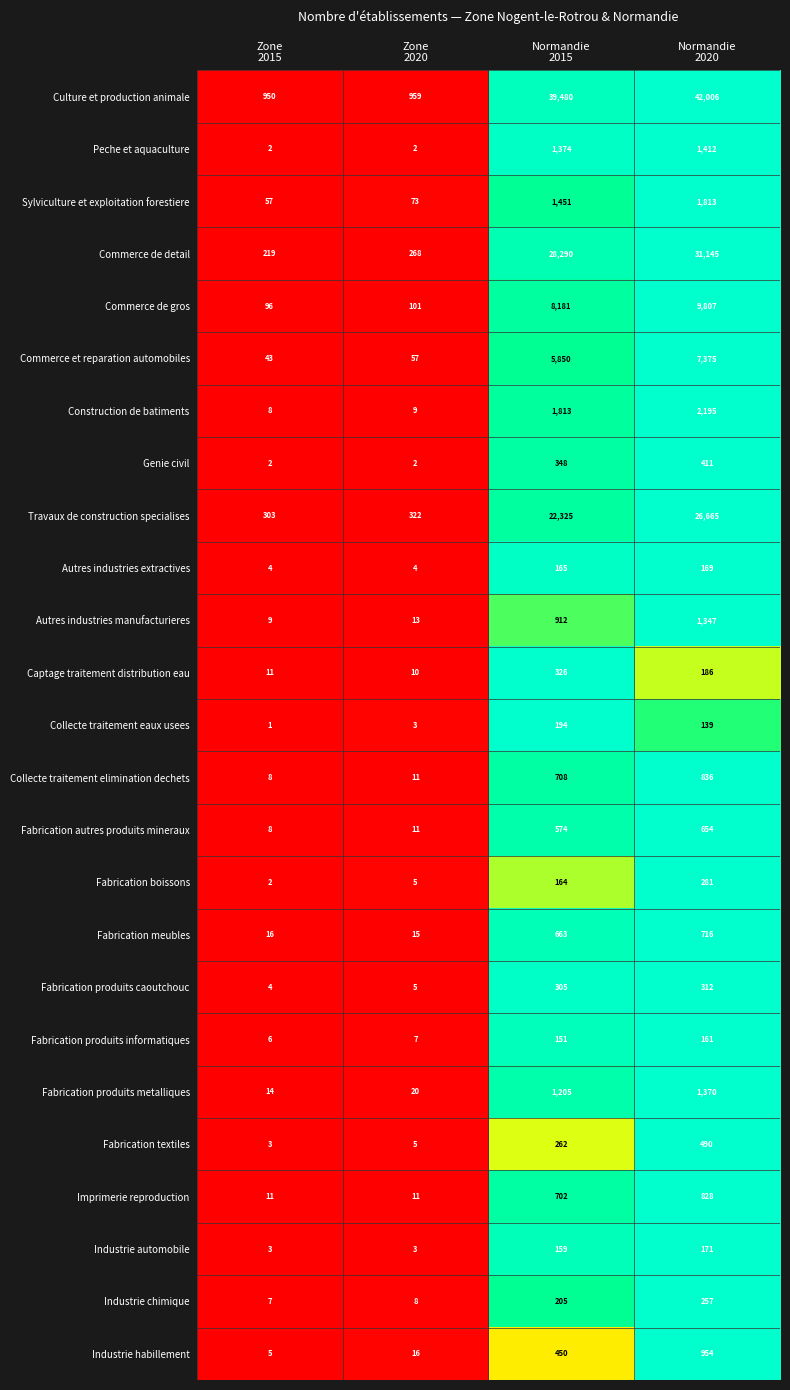

Which series has the largest total across all categories?

Culture et production animale